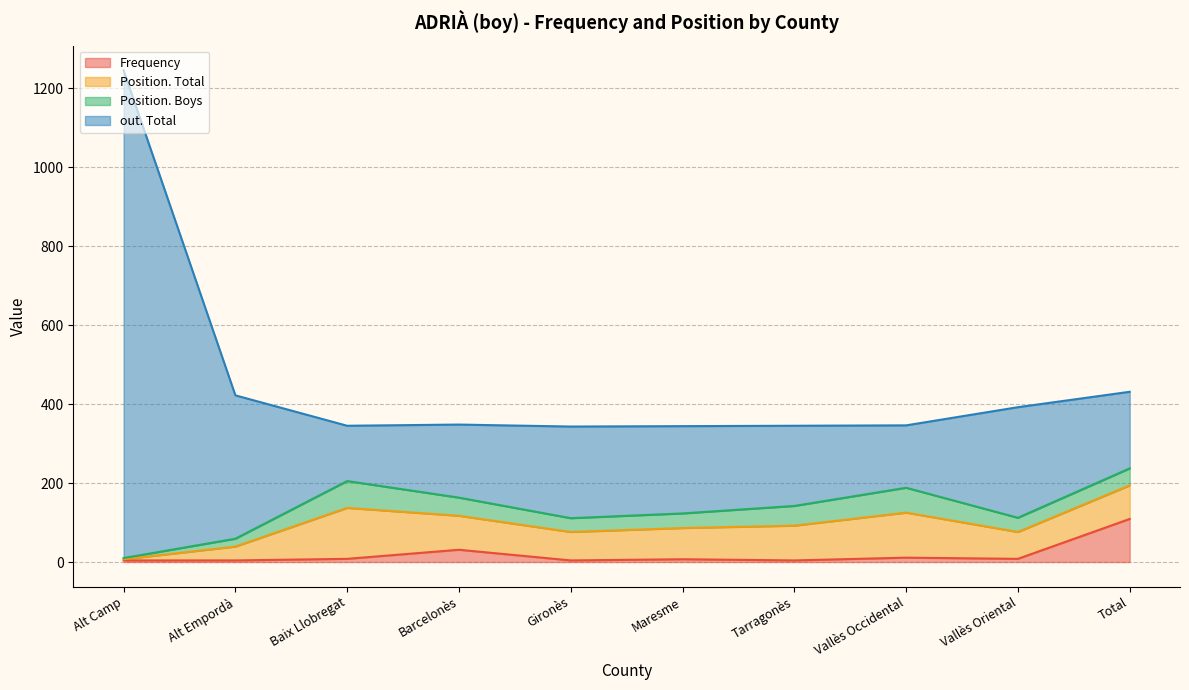

True or false: Frequency has a value of 8 at Vallès Oriental.

True